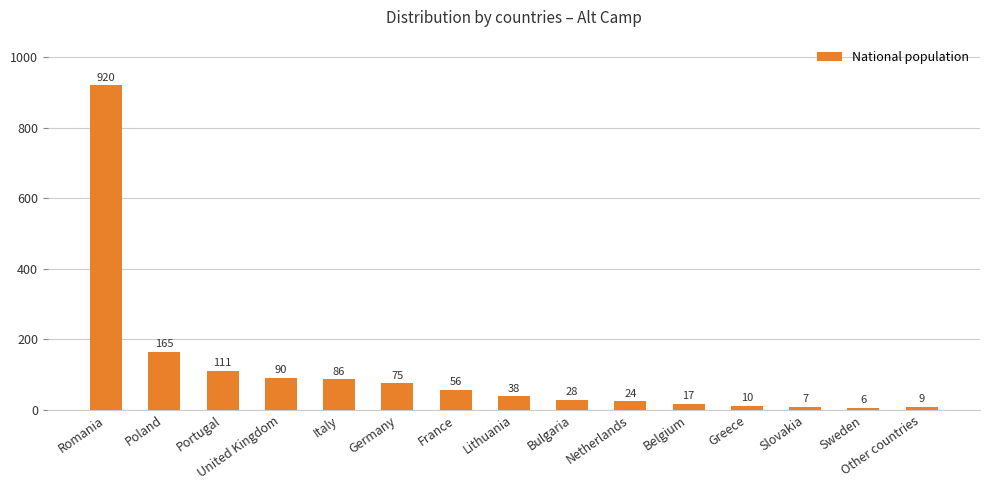

Between France and Lithuania, which is larger?

France